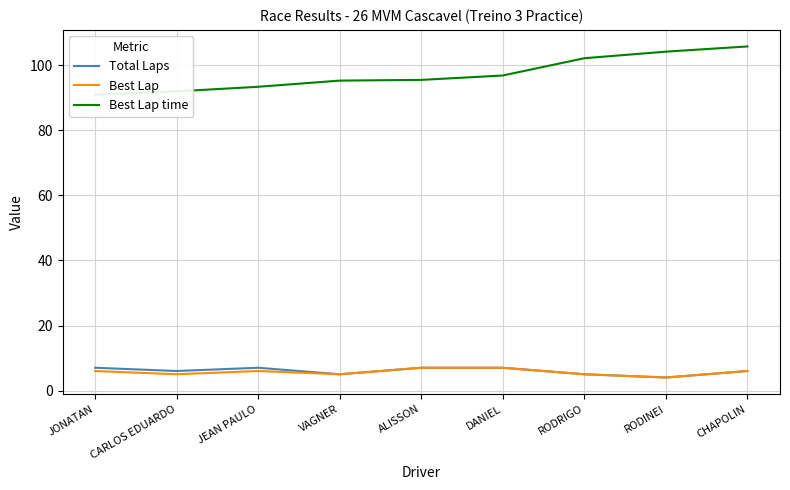

What is the difference between the maximum and minimum values in the Total Laps series?

3